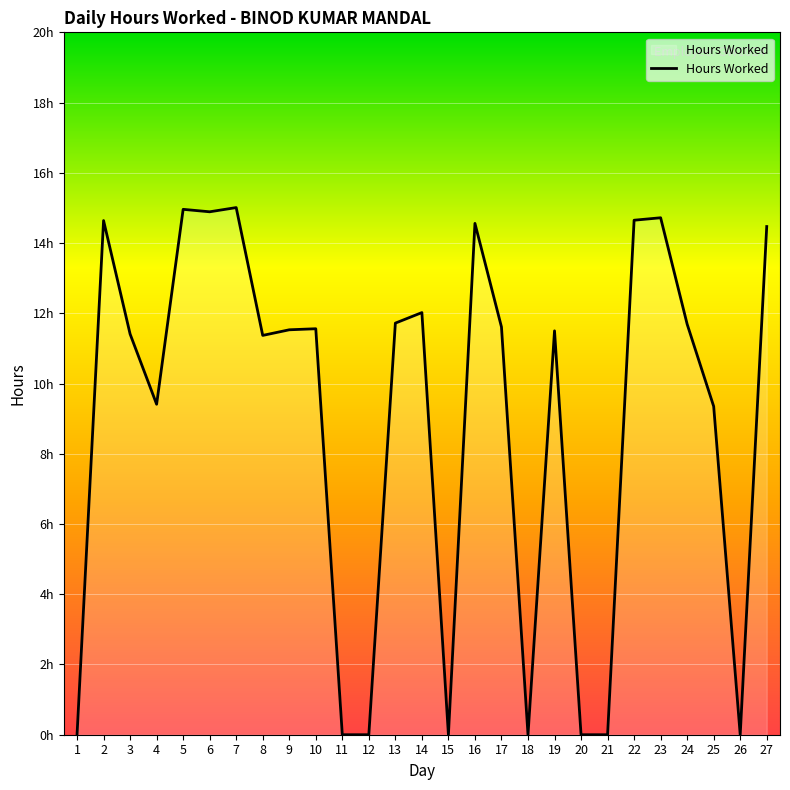

Where does the data first go above 11?

2